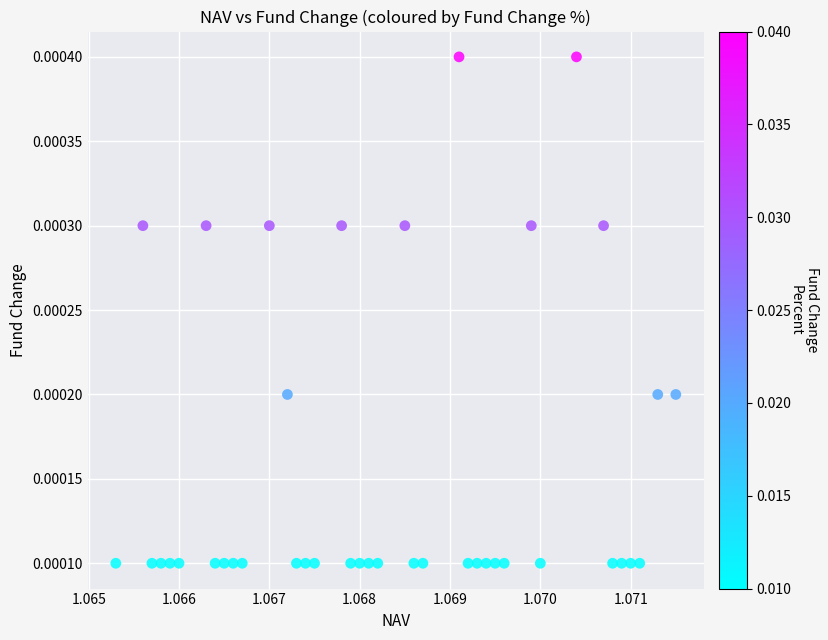

How many points are shown in the scatter plot?

40